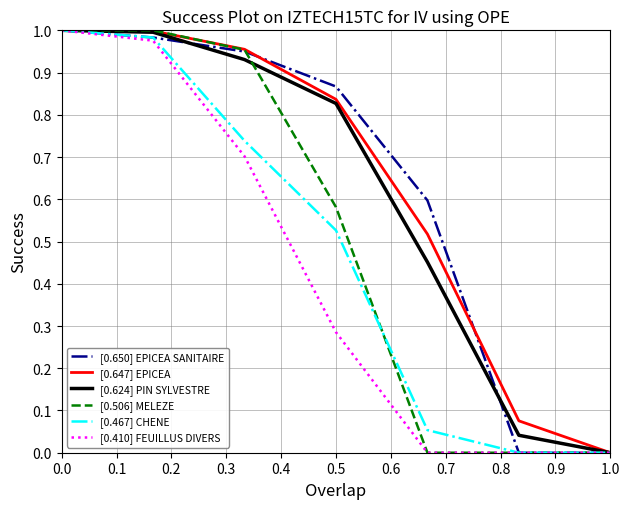

What is the average value of the [0.410] FEUILLUS DIVERS series?

0.4